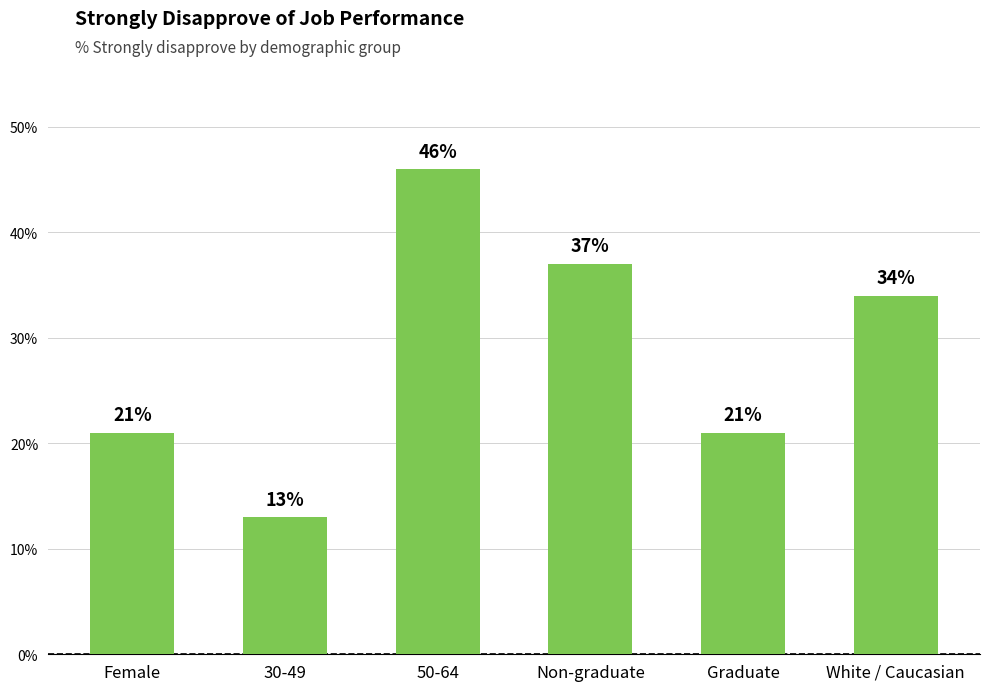

What is the label of the 4th bar from the right?

50-64